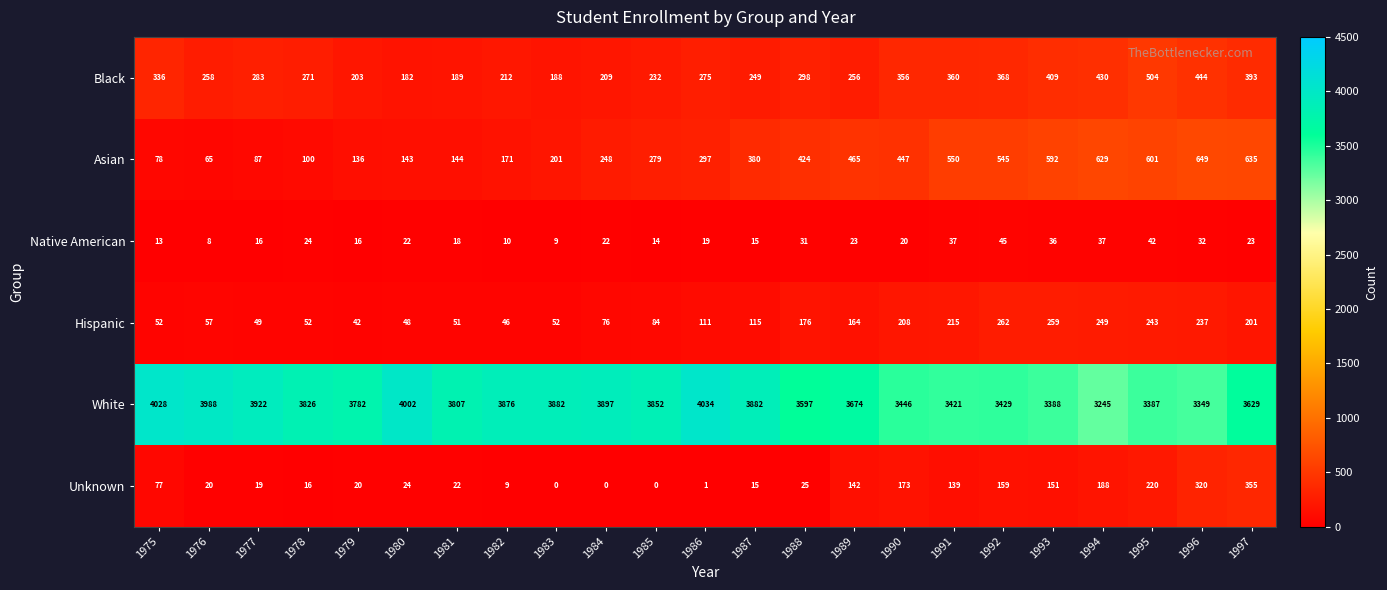

What is the sum of all Asian values?

7866